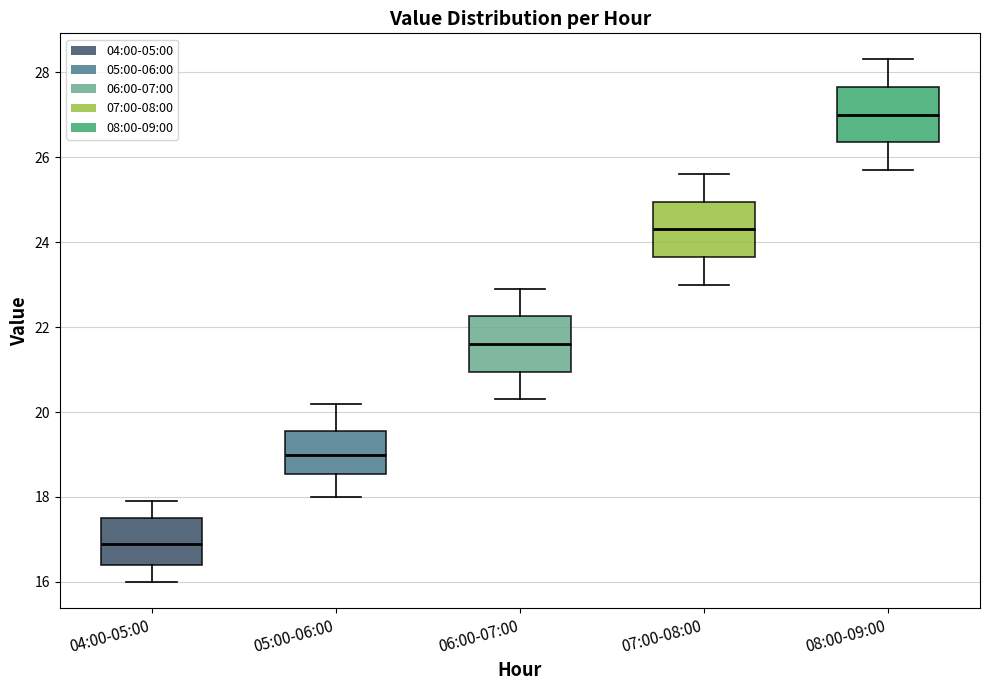

Reading left to right, transcribe this box plot: for each box, give where its median line is, the range the box spans, and where its two whiskers end, as read against the y-axis. The values are not printed on the chart, so give them approximately, as read against the axis.

04:00-05:00: median 17.0, box 16.4 to 17.6, whiskers 16.0 to 18.0
05:00-06:00: median 19.0, box 18.6 to 19.6, whiskers 18.0 to 20.2
06:00-07:00: median 21.6, box 21.0 to 22.2, whiskers 20.4 to 23.0
07:00-08:00: median 24.4, box 23.6 to 25.0, whiskers 23.0 to 25.6
08:00-09:00: median 27.0, box 26.4 to 27.6, whiskers 25.8 to 28.4